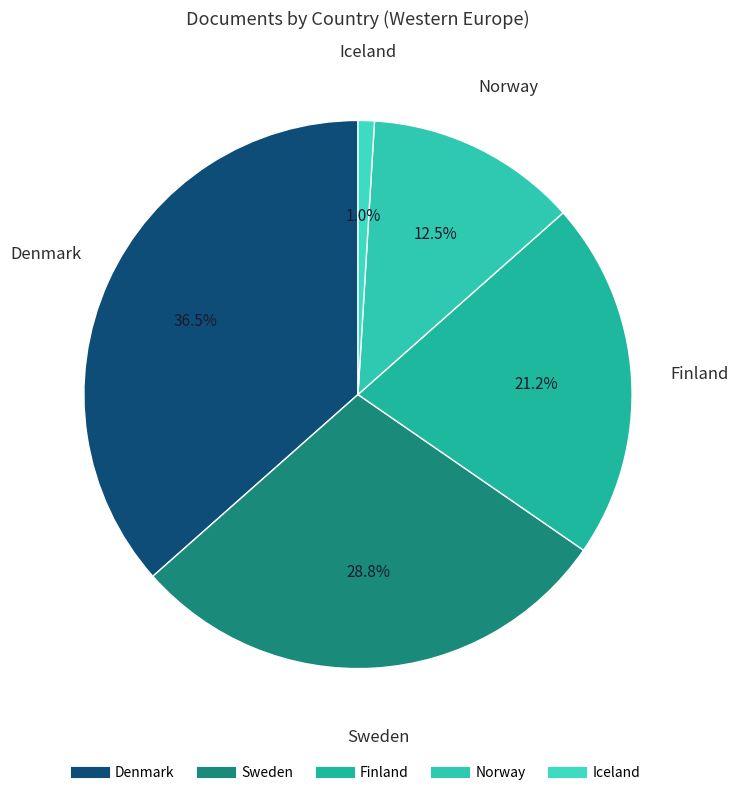

Which has a higher value, Sweden or Norway?

Sweden